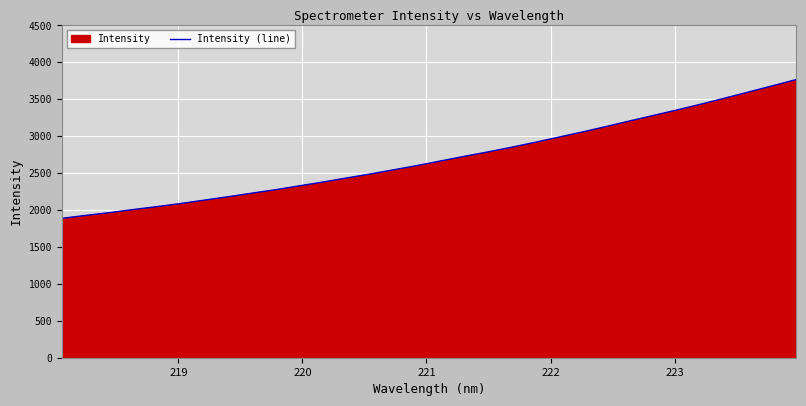

Reading left to right, transcribe all the data shown in this chart.

1887.9	1927.3	1964.5	2006.5	2046.0	2088.0	2133.8	2179.7	2228.1	2274.8	2327.2	2378.6	2433.7	2487.7	2545.4	2603.4	2665.7	2728.8	2788.6	2852.4	2919.4	2989.6	3059.8	3133.6	3209.5	3283.8	3358.3	3436.1	3517.0	3599.9	3682.9	3767.1